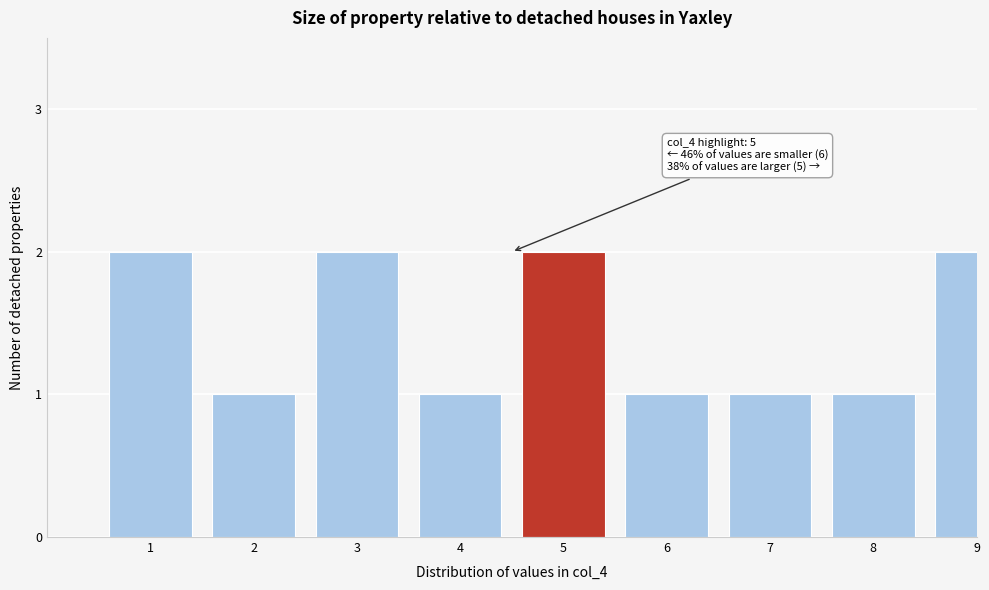

Reading left to right, what are all the values shown in this chart?

2	1	2	1	2	1	1	1	2